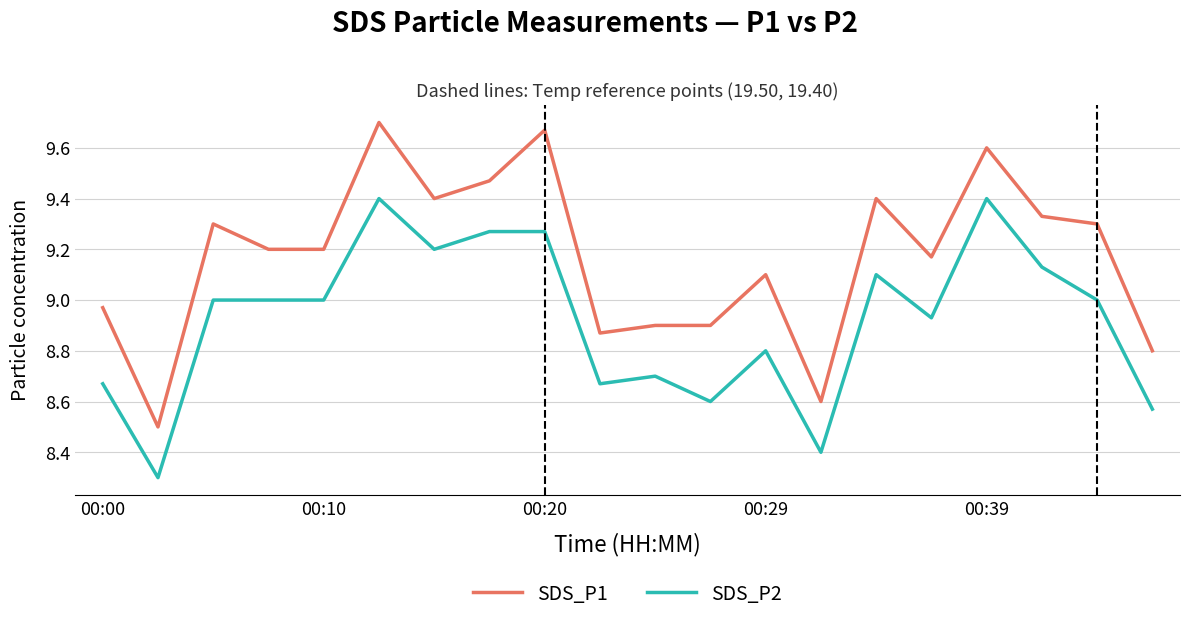

List the series in order of their peak value, highest first.

SDS_P1, SDS_P2